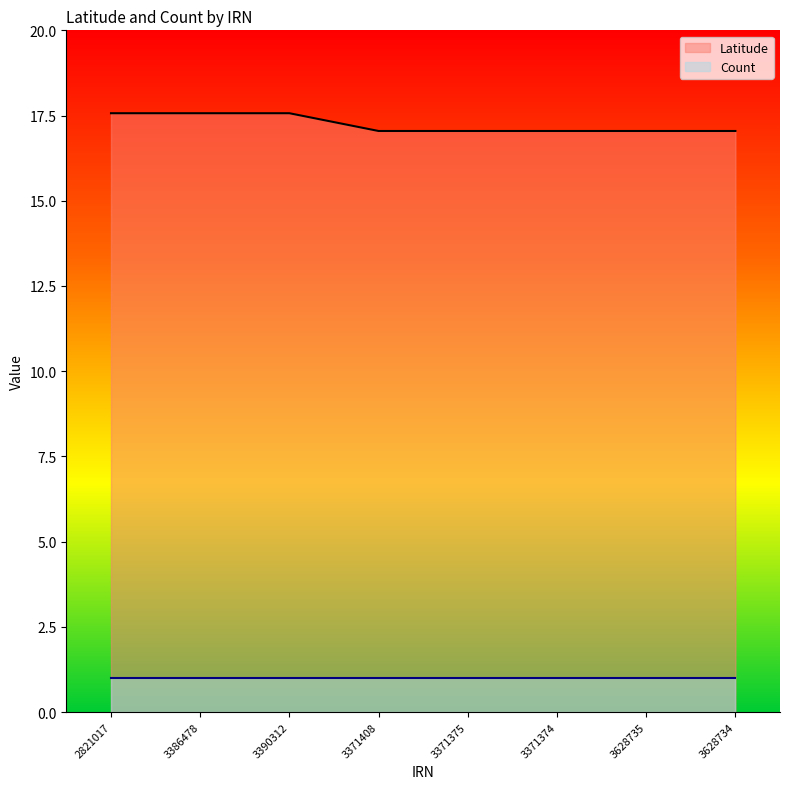

At which category does the chart reach its peak across all series?

2821017